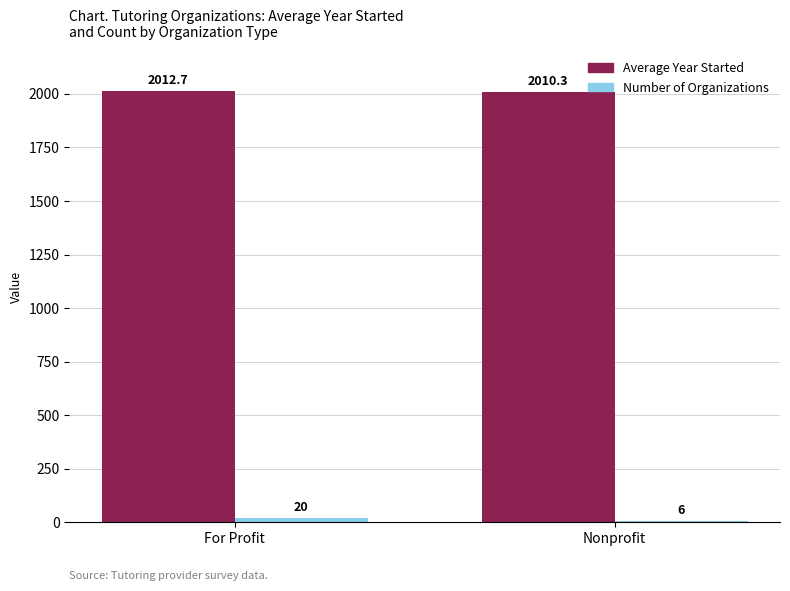

At which category is the sum across all series the highest?

For Profit